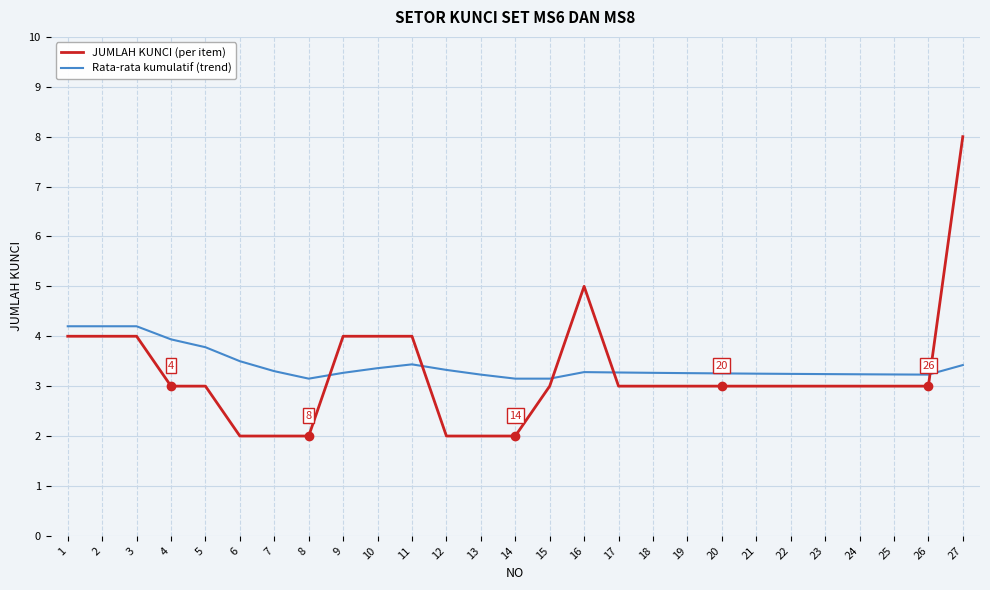

At which category does the chart reach its peak across all series?

27